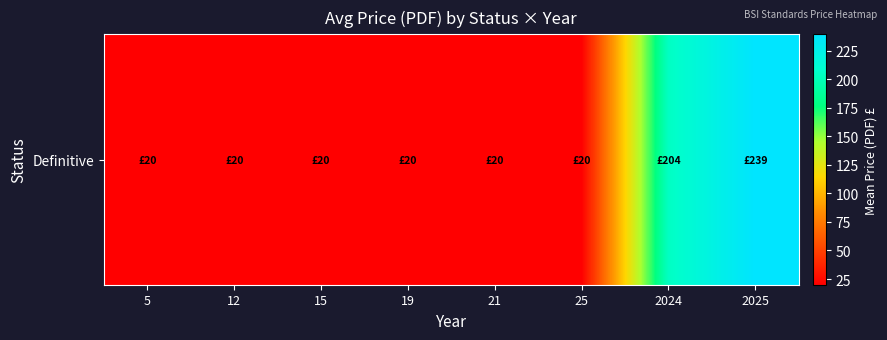

How many values are between 20 and 204?

7